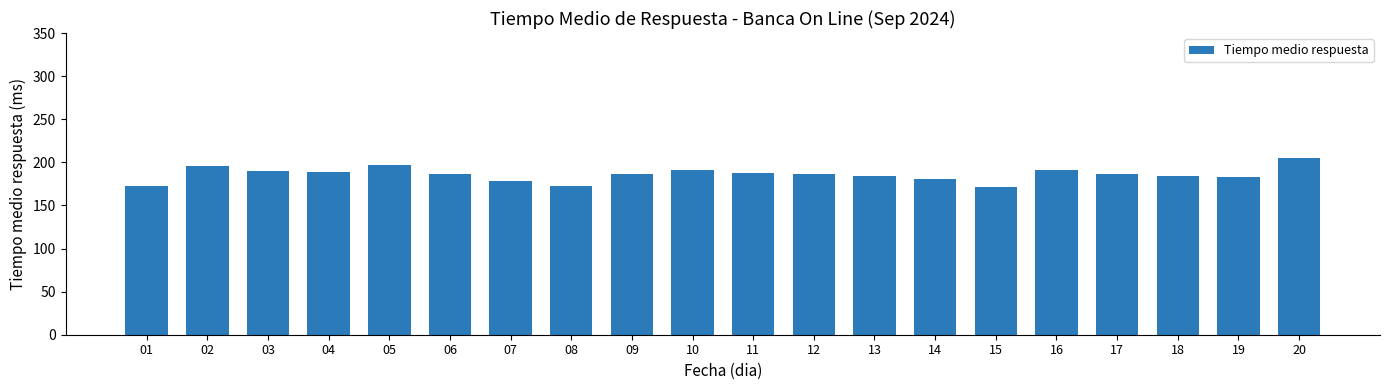

Which category has the highest value across all series?

20